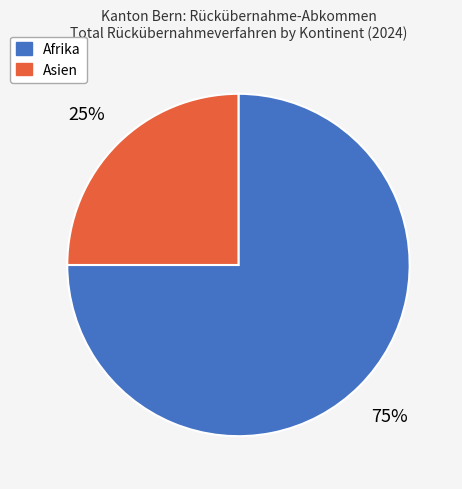

To the nearest percent, what is the combined percentage of Asien and Afrika?

100%